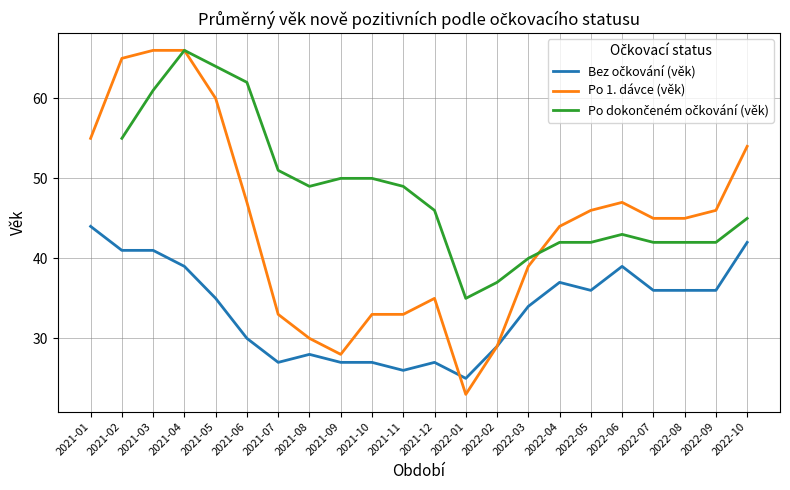

In Po dokončeném očkování (věk), how many points are lower than both neighbors (excluding endpoints)?

2